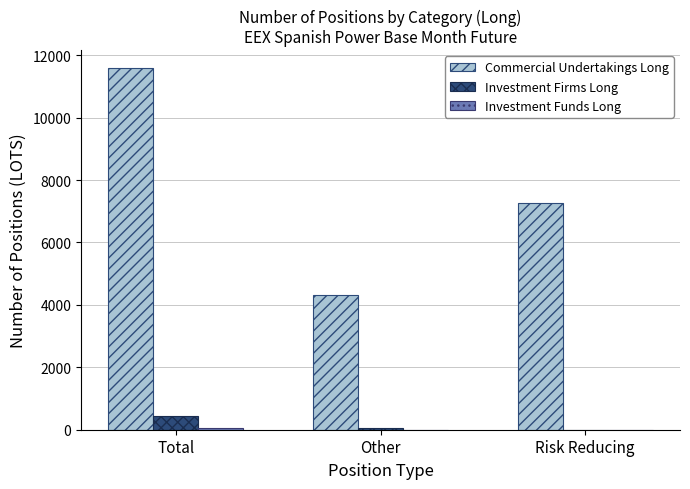

Which series changed the most between Total and Other?

Commercial Undertakings Long